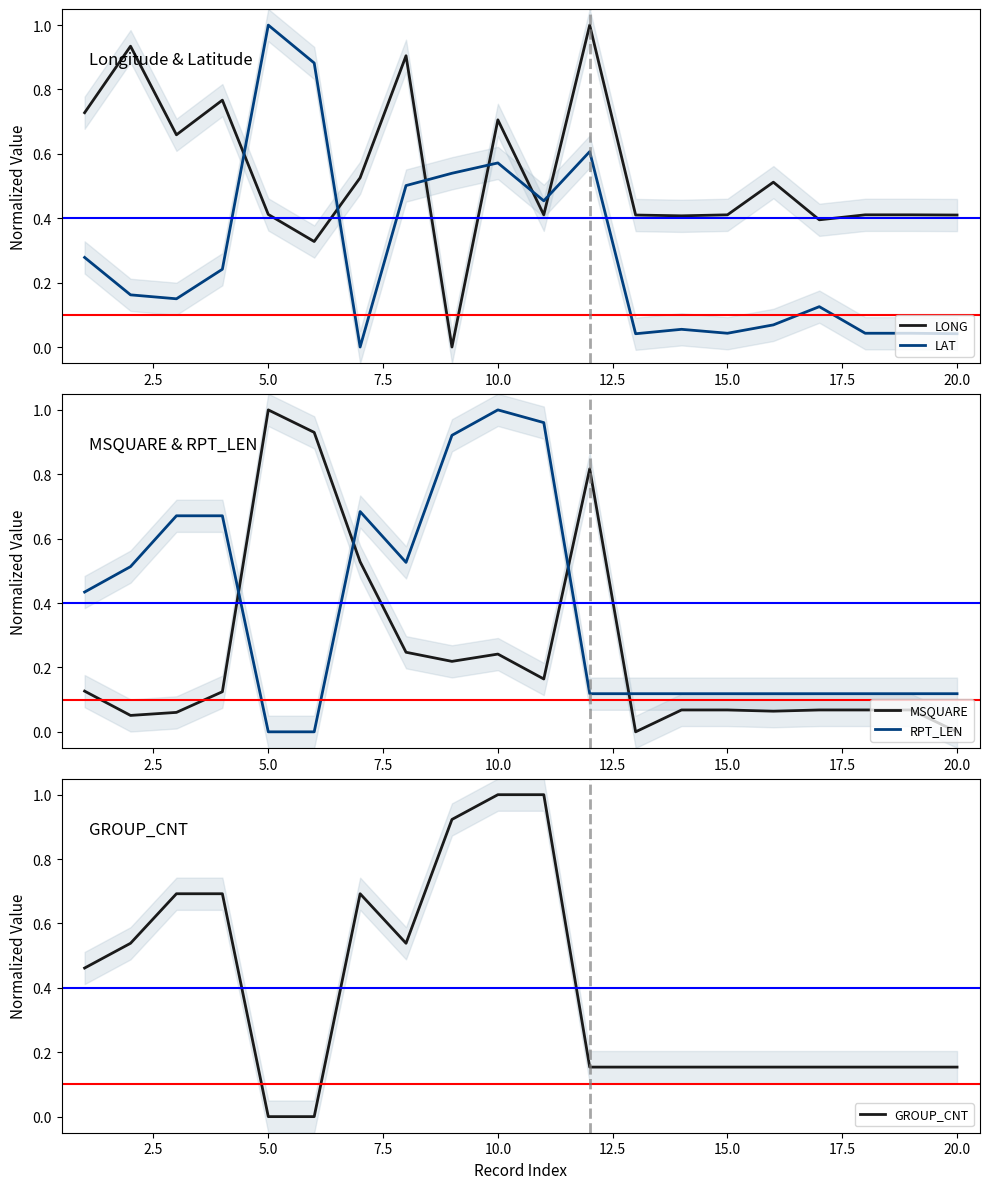

What is the maximum value for LONG?

1.0